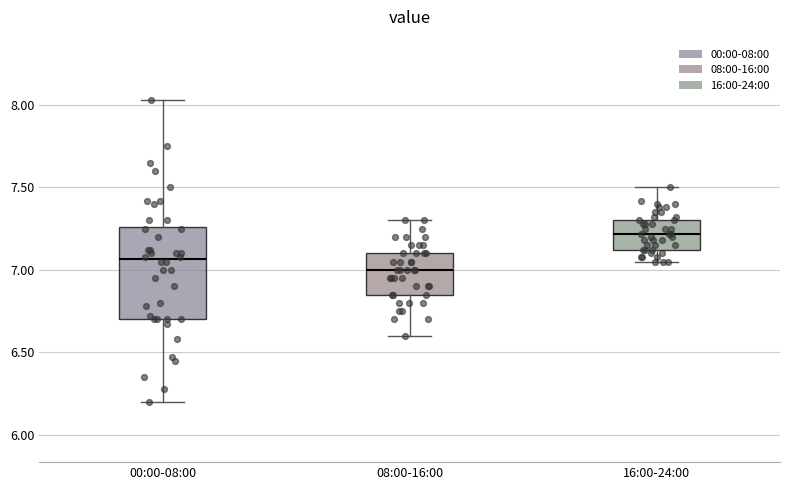

Comparing the boxes themselves (not the whiskers), which one is the tallest?

00:00-08:00